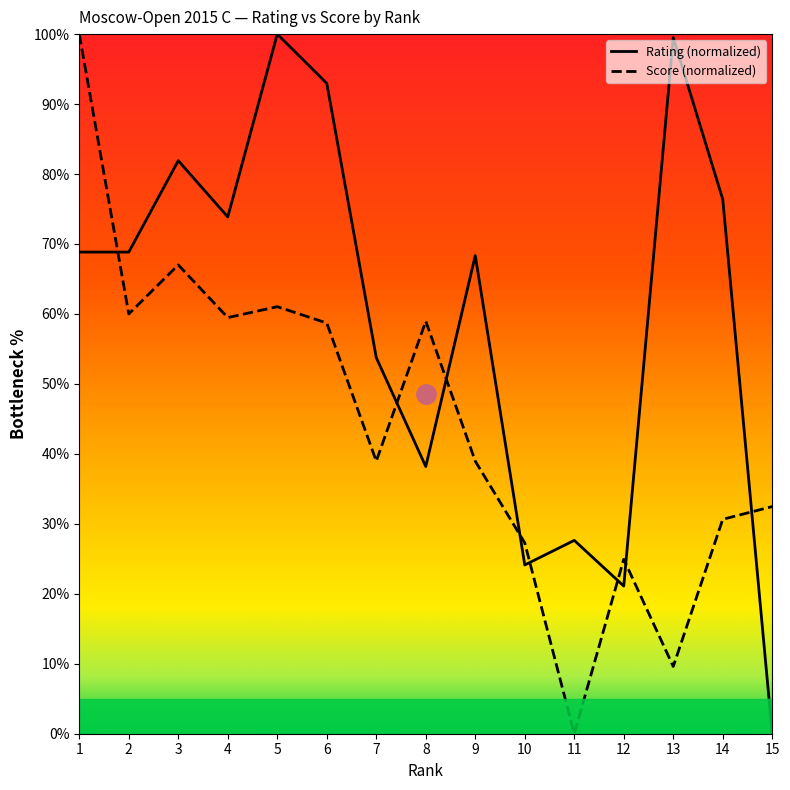

List the series in order of their peak value, lowest first.

Rating, Score